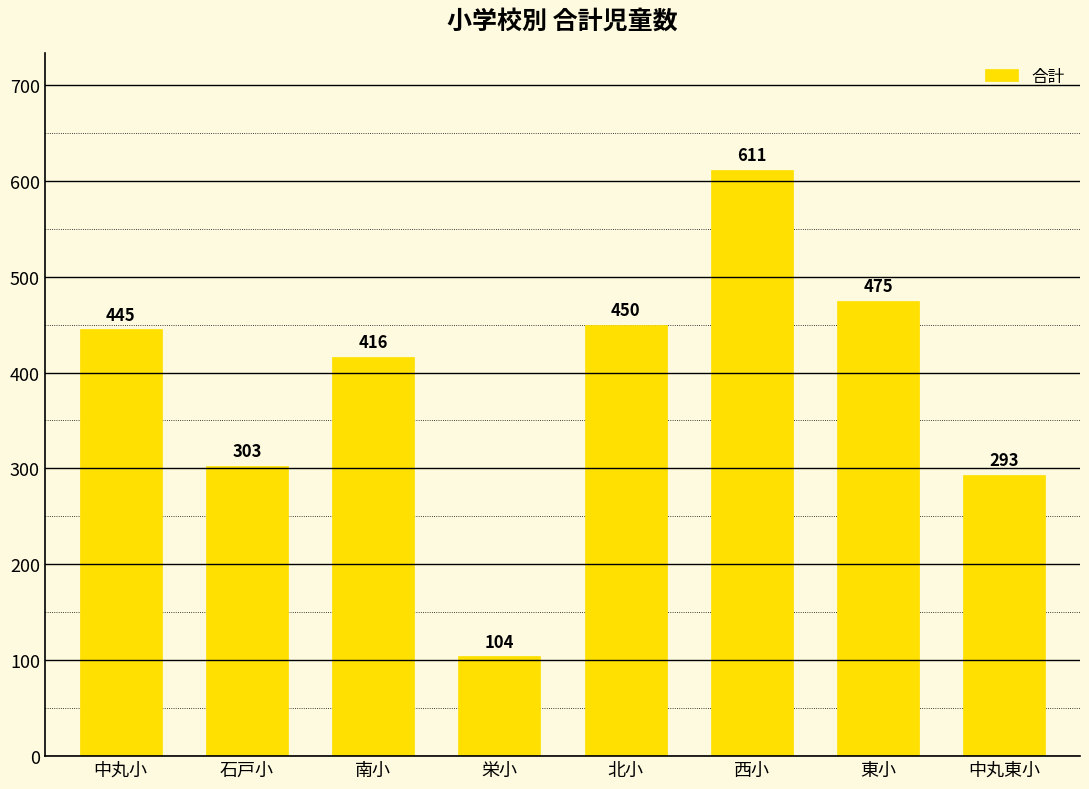

At which label is the value closest to 357?

石戸小